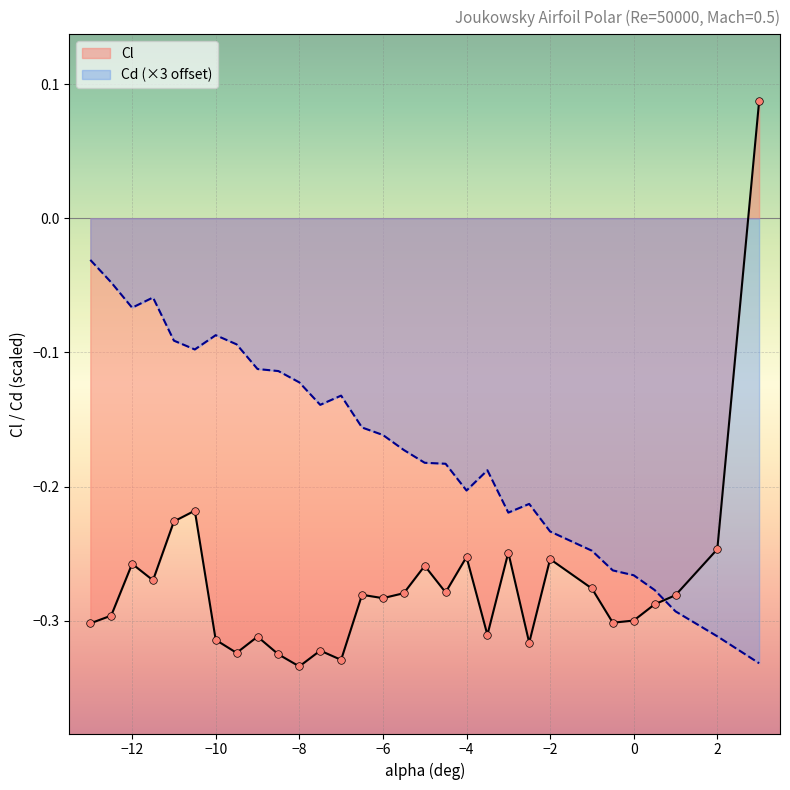

Which series has the widest spread of Y values?

Cl